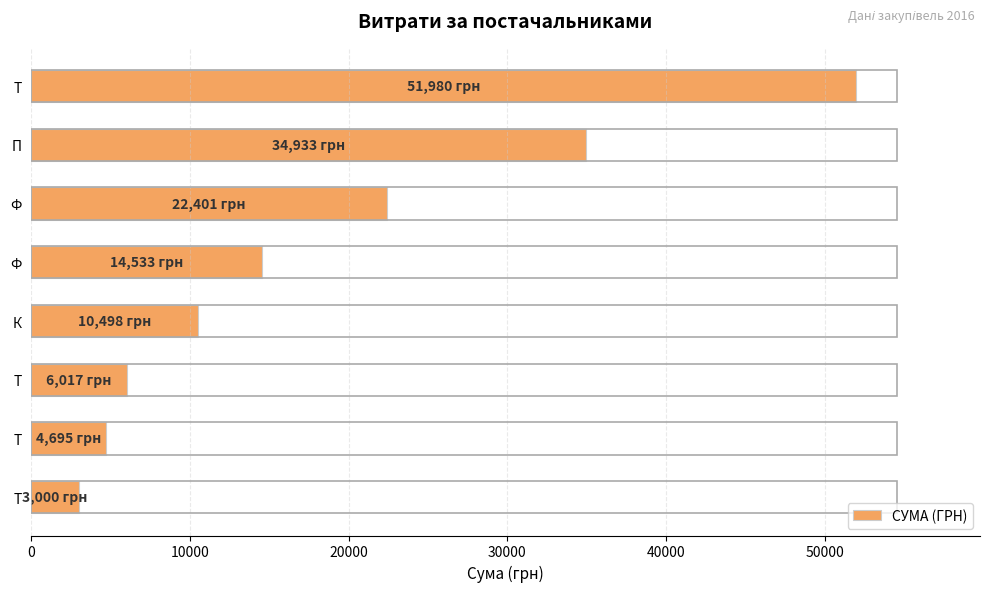

What is the maximum value shown in the chart?

51980.0